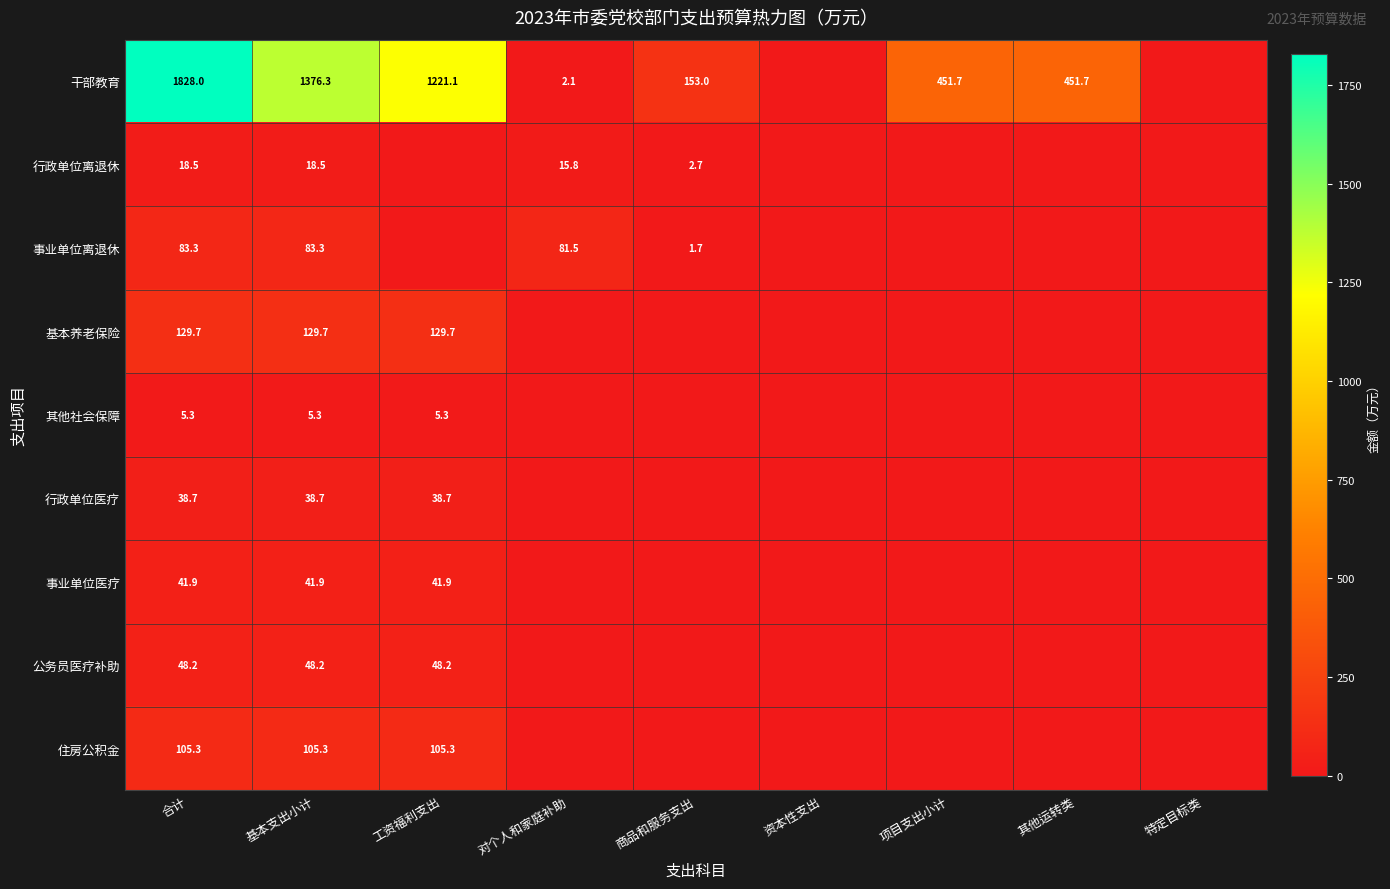

What is the sum of the 干部教育 values at 工资福利支出 and 合计?

3049.1